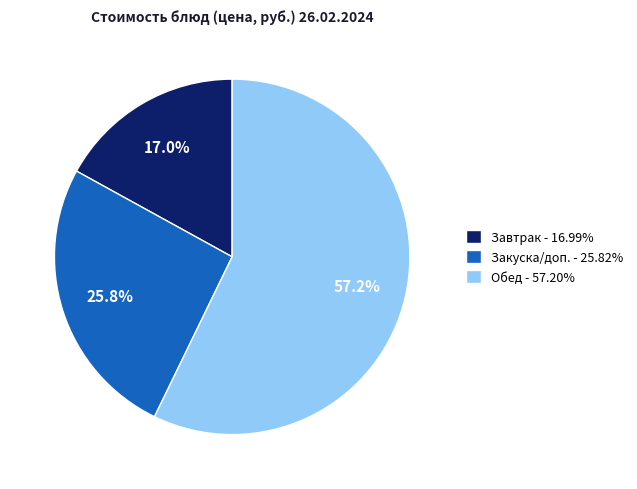

Combined, what portion of the pie is Закуска/доп. - 25.82% and Обед - 57.20%?

83.0%